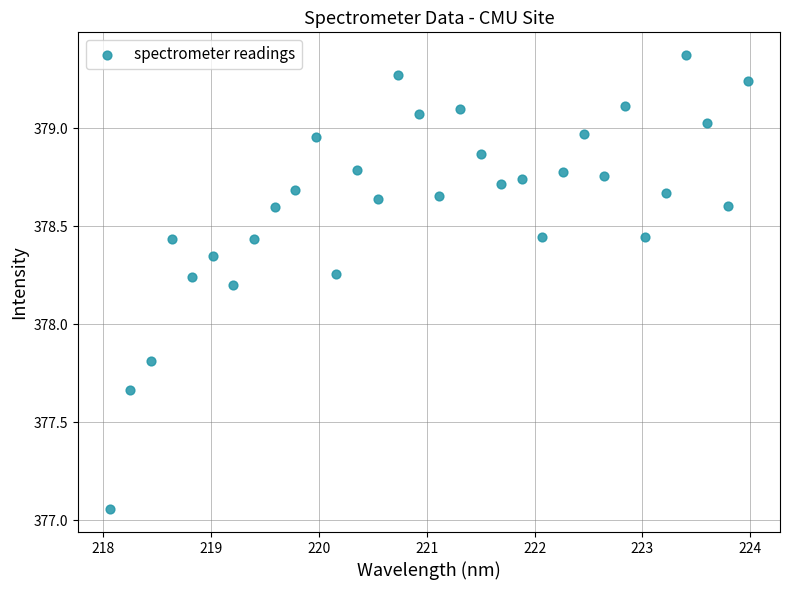

What is the range of X values (max minus min)?

5.9